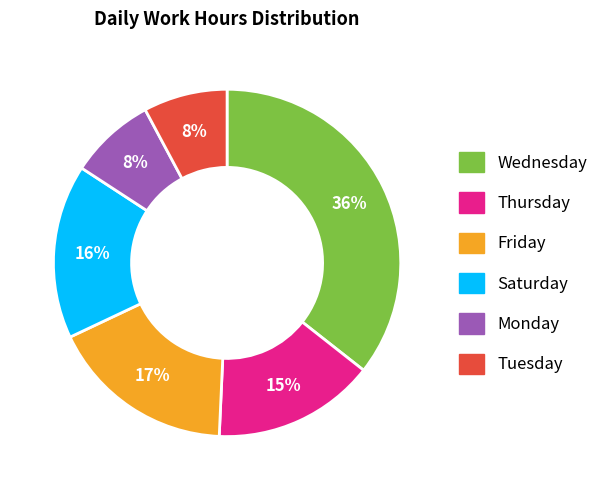

Is there any slice that represents more than half of the pie?

No